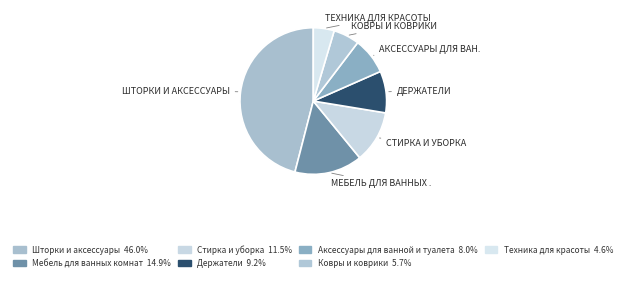

How many slices are in this pie chart?

7